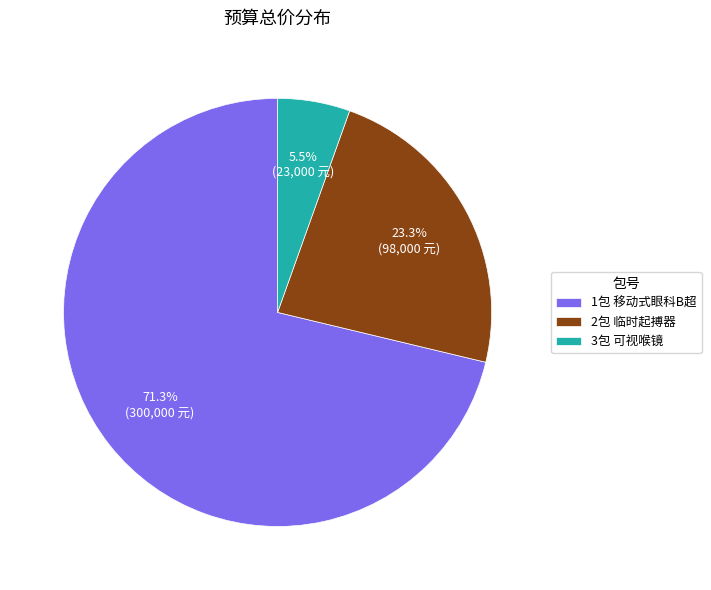

Which category accounts for the majority?

1包 移动式眼科B超